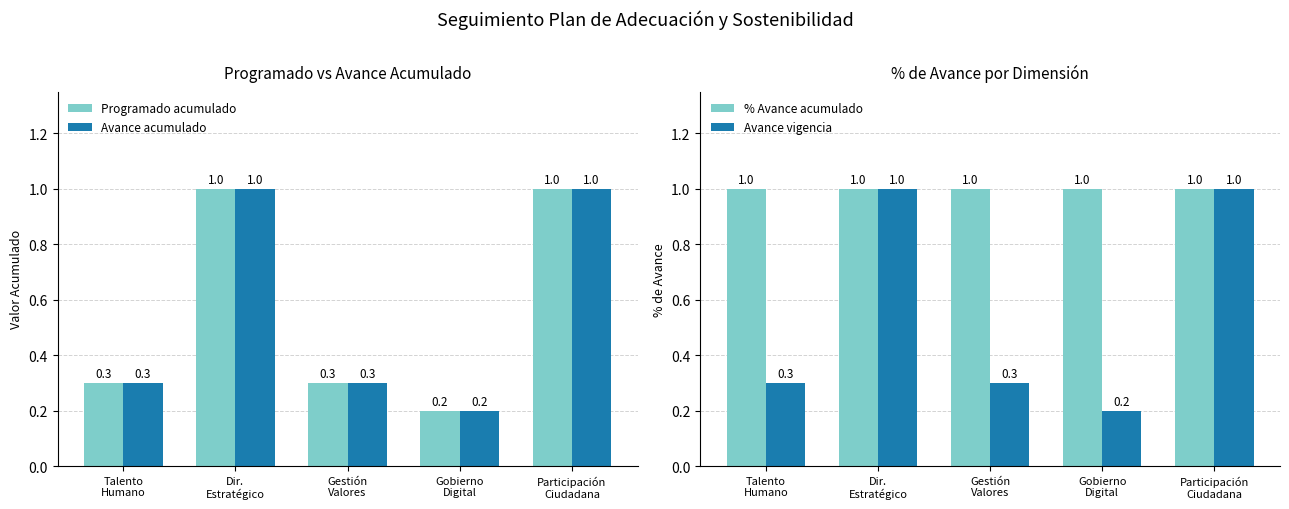

What is the lowest value of the % Avance acumulado series?

1.0